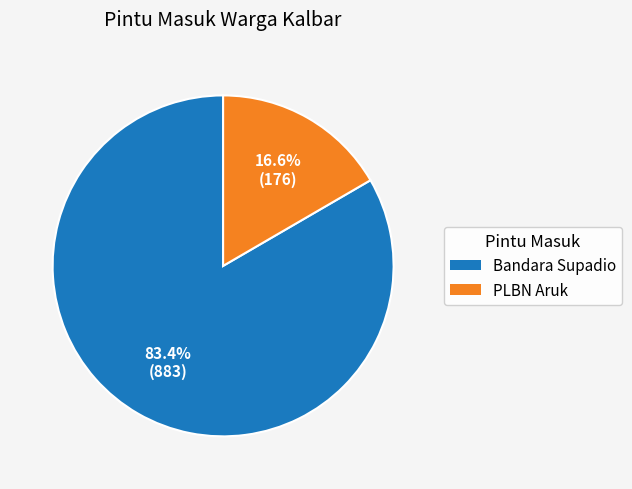

Approximately how many times larger is the value at PLBN Aruk compared to Bandara Supadio?

0.2